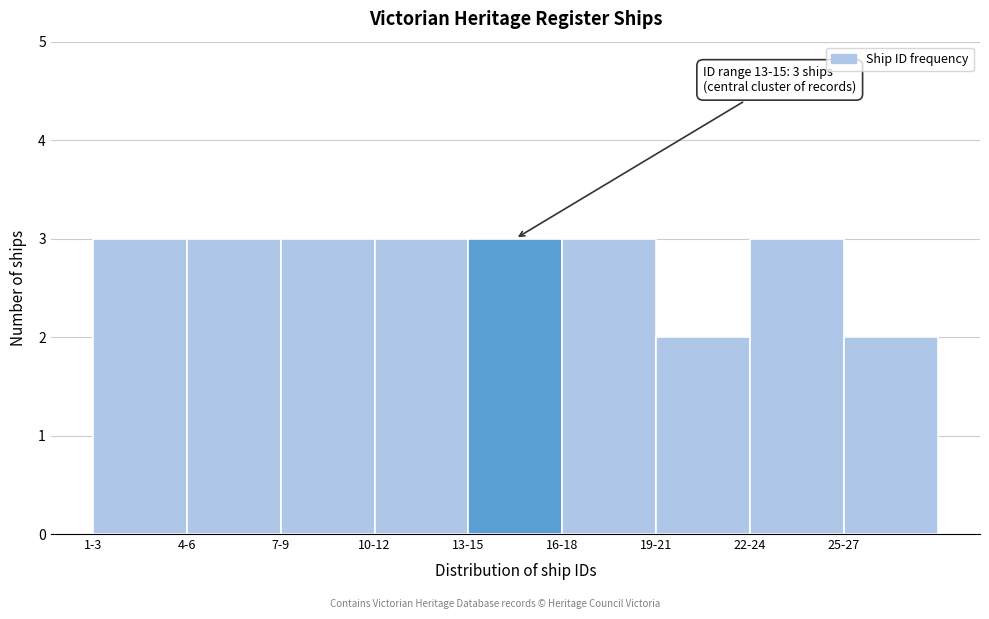

Reading left to right, list all the values displayed in this chart.

1-3=3	4-6=3	7-9=3	10-12=3	13-15=3	16-18=3	19-21=2	22-24=3	25-27=2